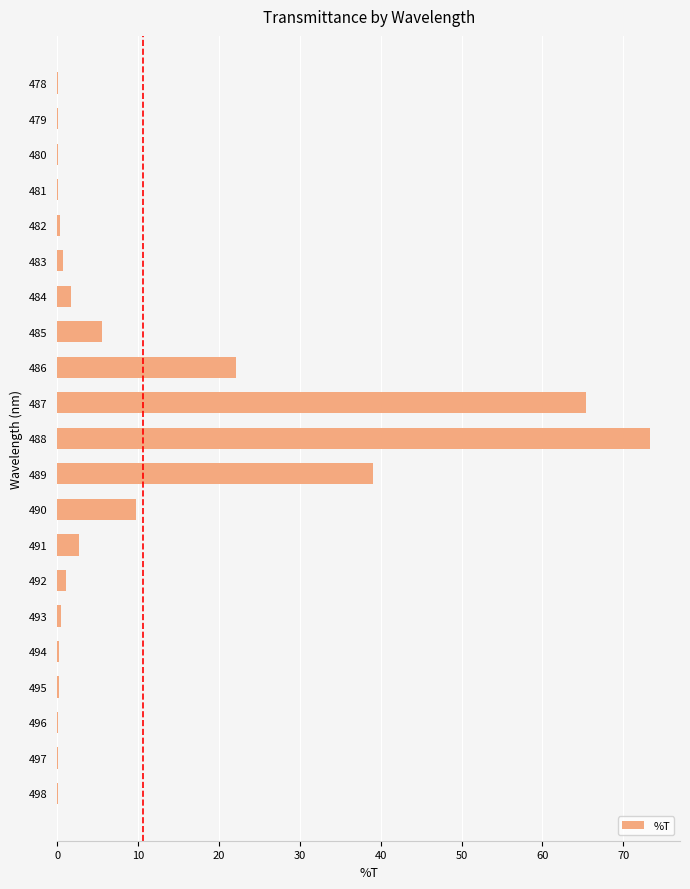

Count the number of categories in the chart.

21